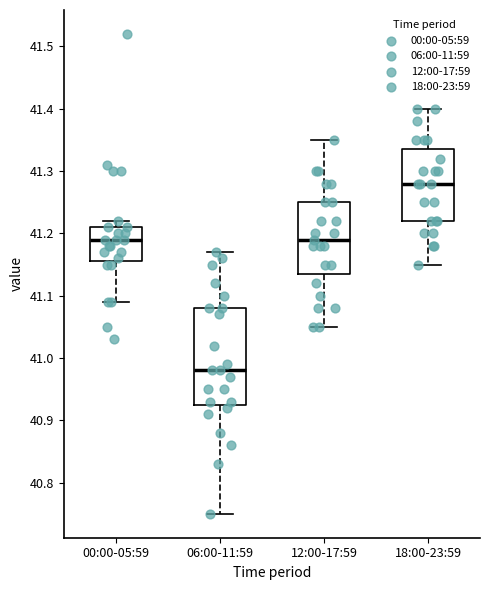

Which box is the tallest, from its lower edge to its upper edge?

06:00-11:59